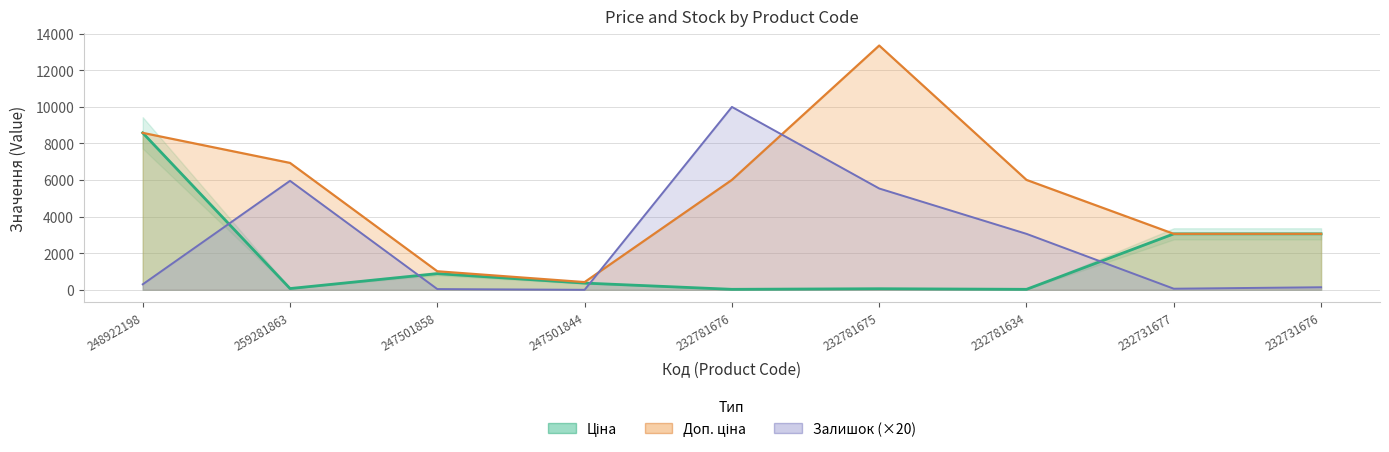

True or false: Залишок has a value of 17035.4 at 232781676.

False